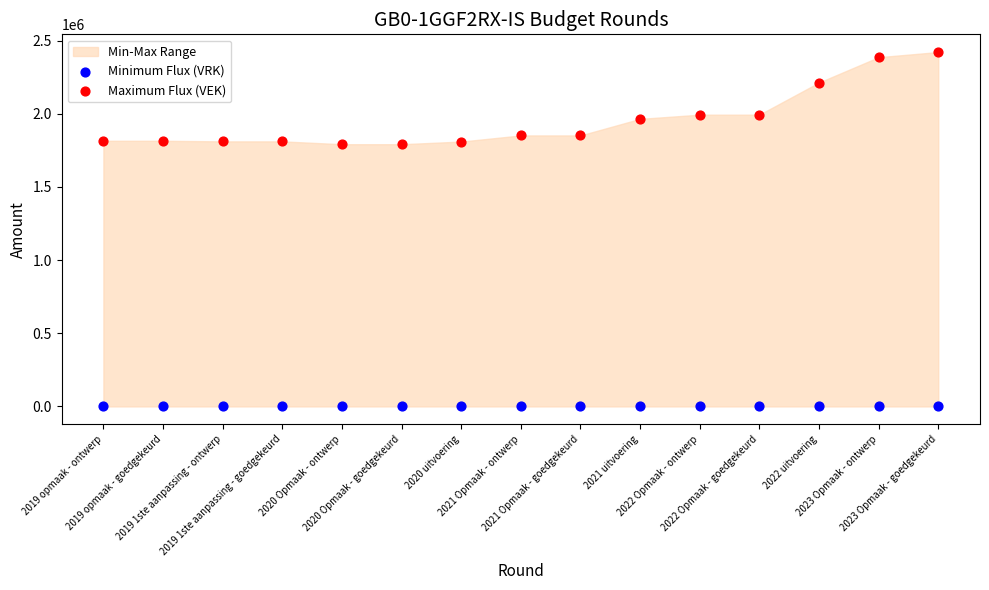

Which series reaches the maximum Y coordinate?

Maximum Flux (VEK)